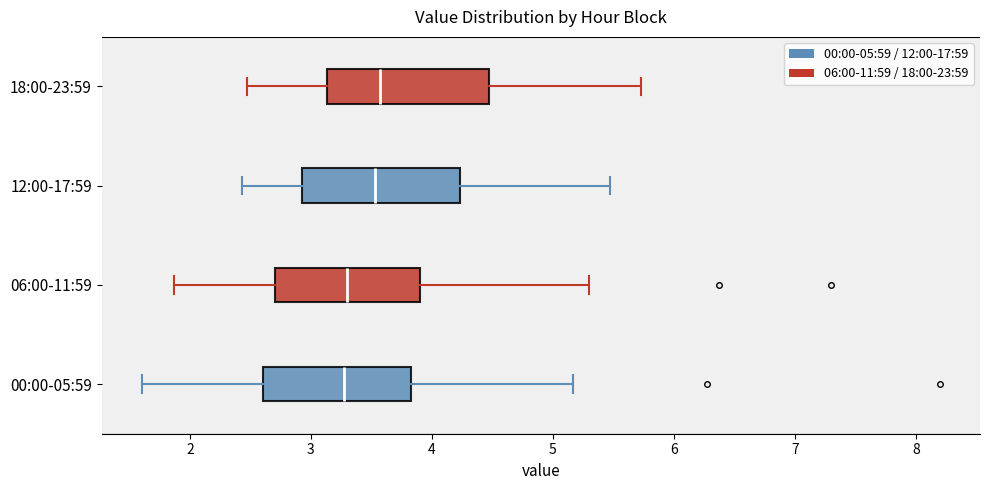

Reading bottom to top, transcribe this box plot: for each box, give where its median line is, the range the box spans, and where its two whiskers end, as read against the x-axis. The values are not printed on the chart, so give them approximately, as read against the axis.

00:00-05:59: median 3.3, box 2.6 to 3.8, whiskers 1.6 to 5.2
06:00-11:59: median 3.3, box 2.7 to 3.9, whiskers 1.9 to 5.3
12:00-17:59: median 3.5, box 2.9 to 4.2, whiskers 2.4 to 5.5
18:00-23:59: median 3.6, box 3.1 to 4.5, whiskers 2.5 to 5.7